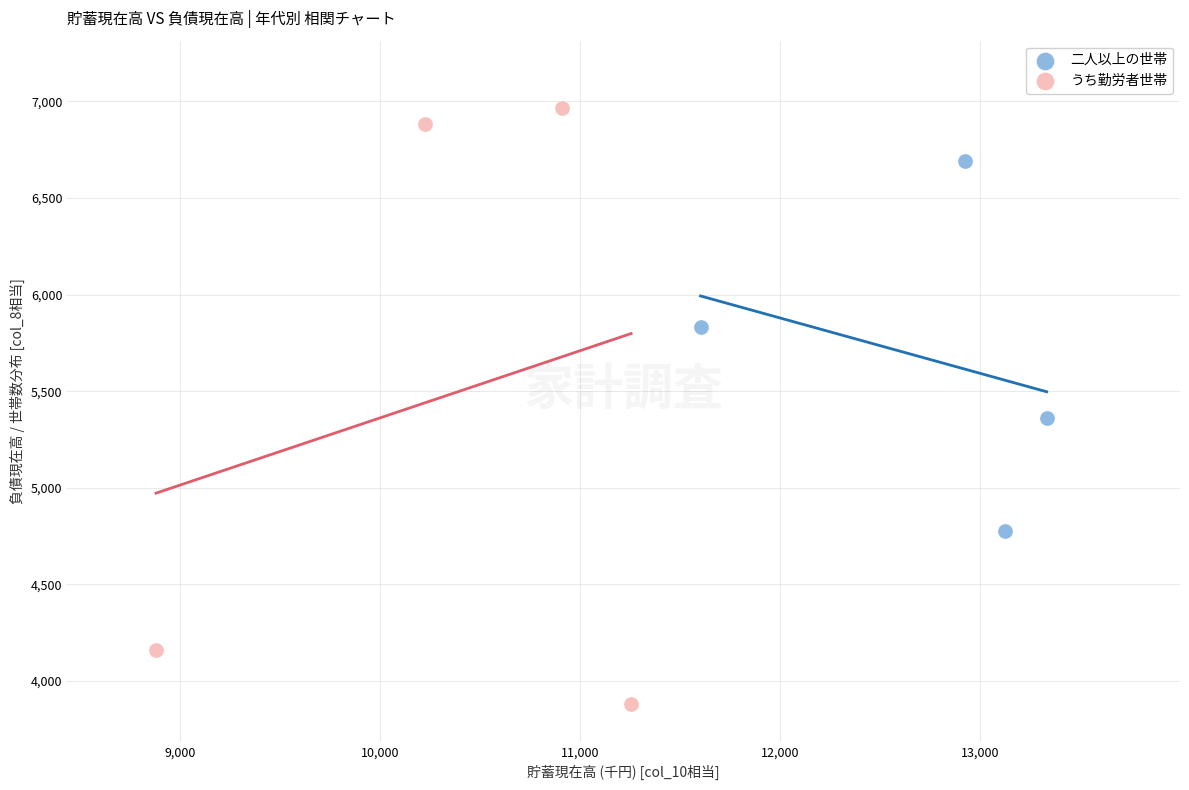

What are all the series names shown in the legend?

二人以上の世帯, うち勤労者世帯